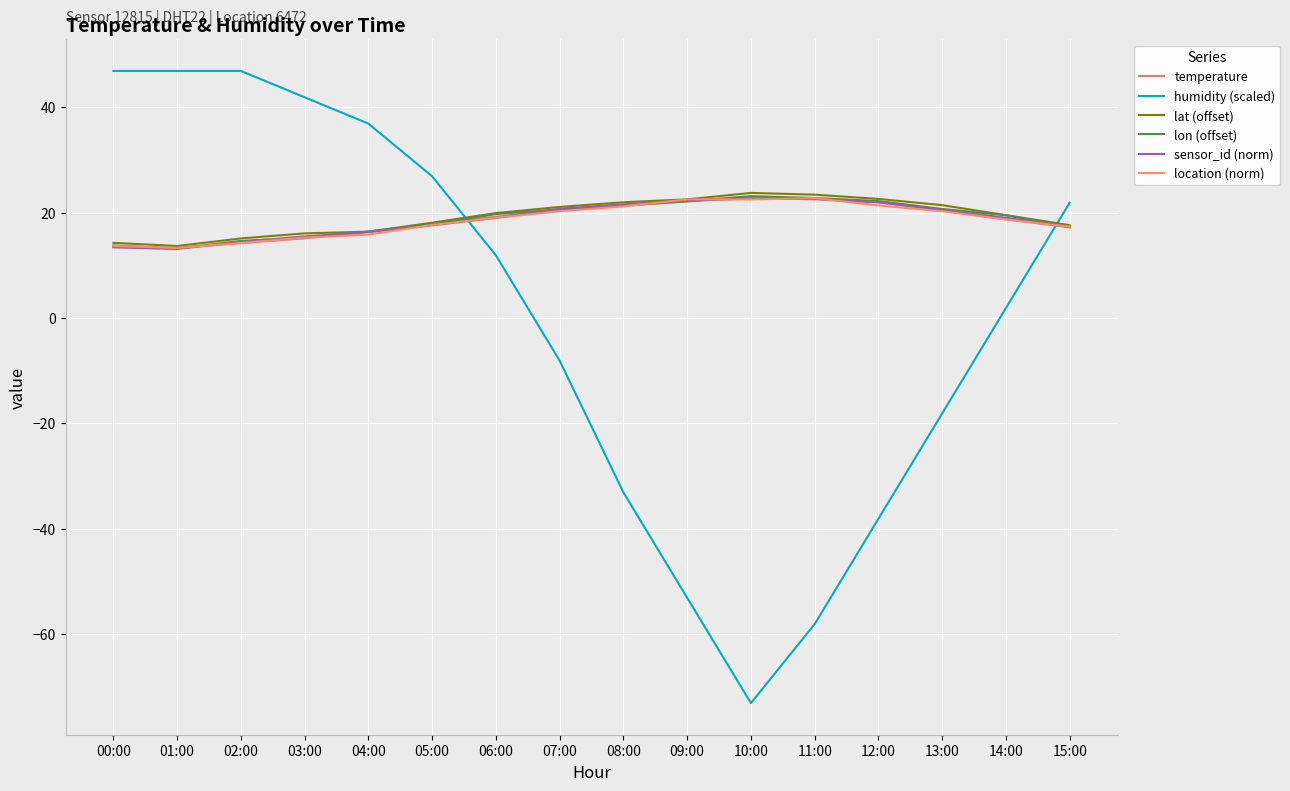

What position from the right is 07:00?

9